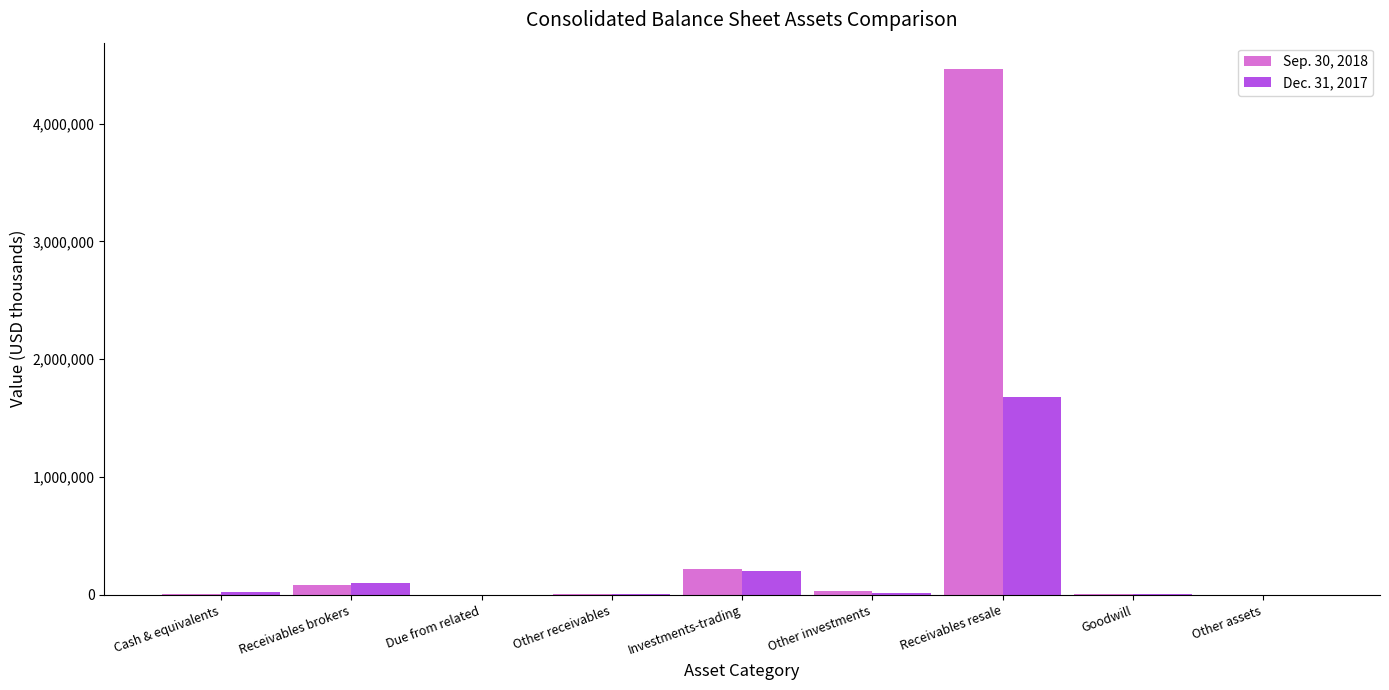

At which category is the sum across all series the highest?

Receivables resale